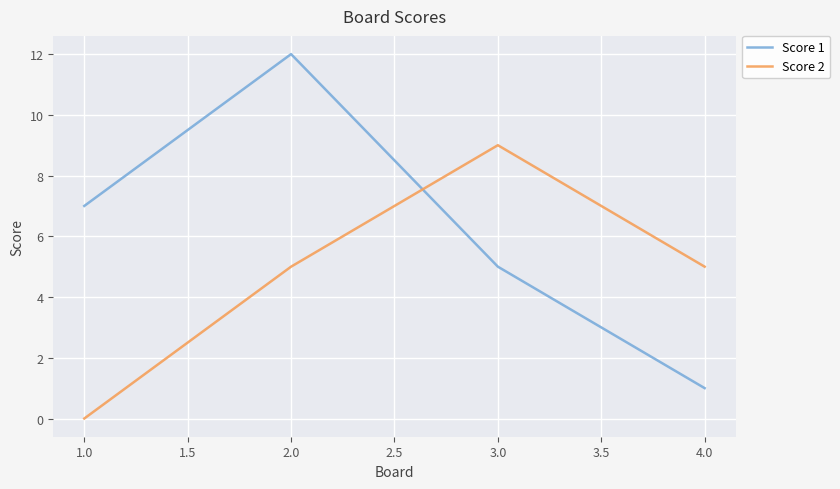

Which series has the largest range (max minus min)?

Score 1